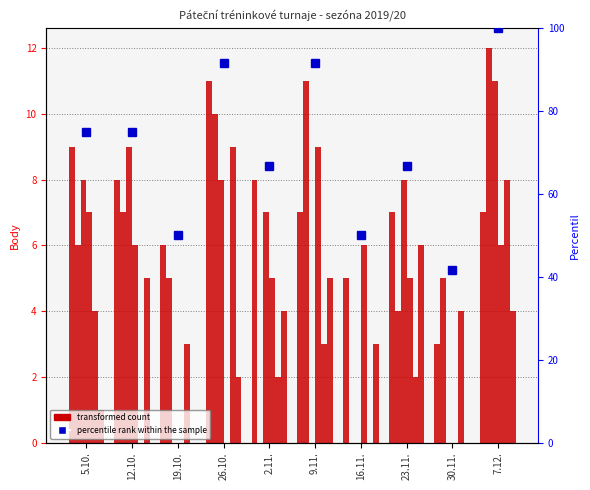

True or false: Suchý František has a value of 11 at 23.11..

False